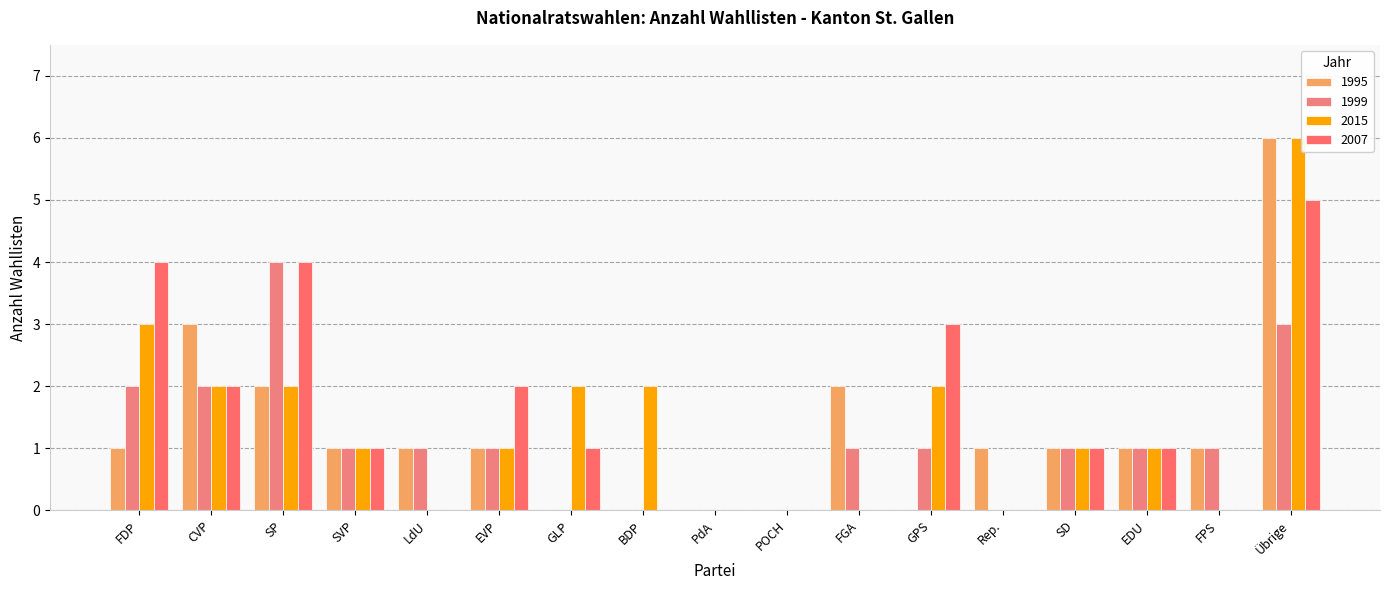

What is the label of the 4th bar from the left?

SVP